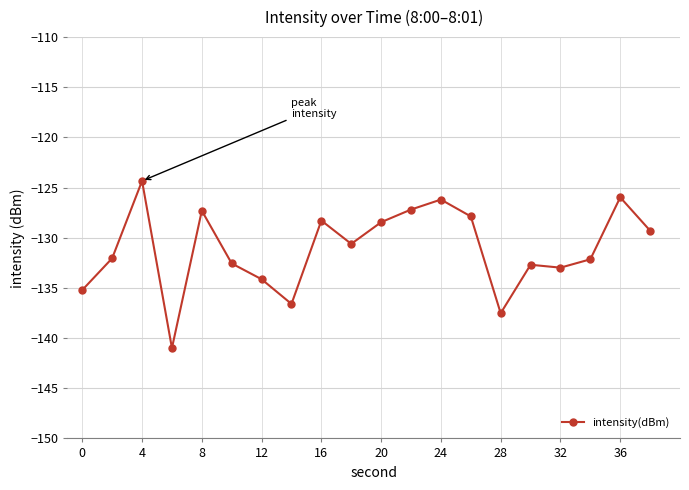

What is the average value?

-131.1